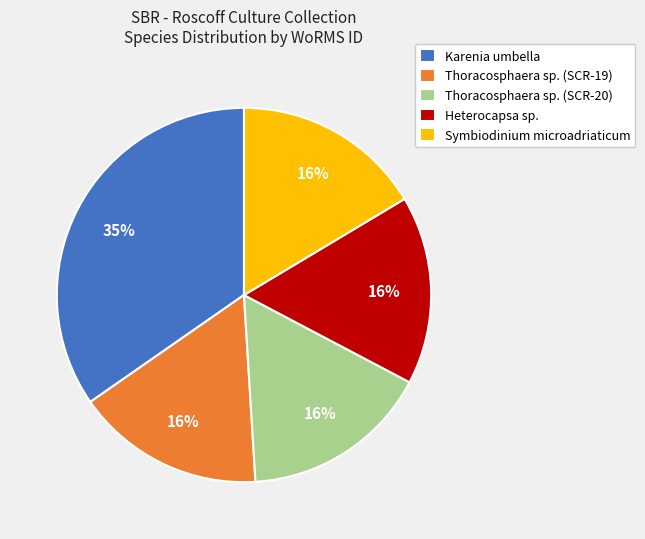

What is the largest slice in the pie chart?

Karenia umbella